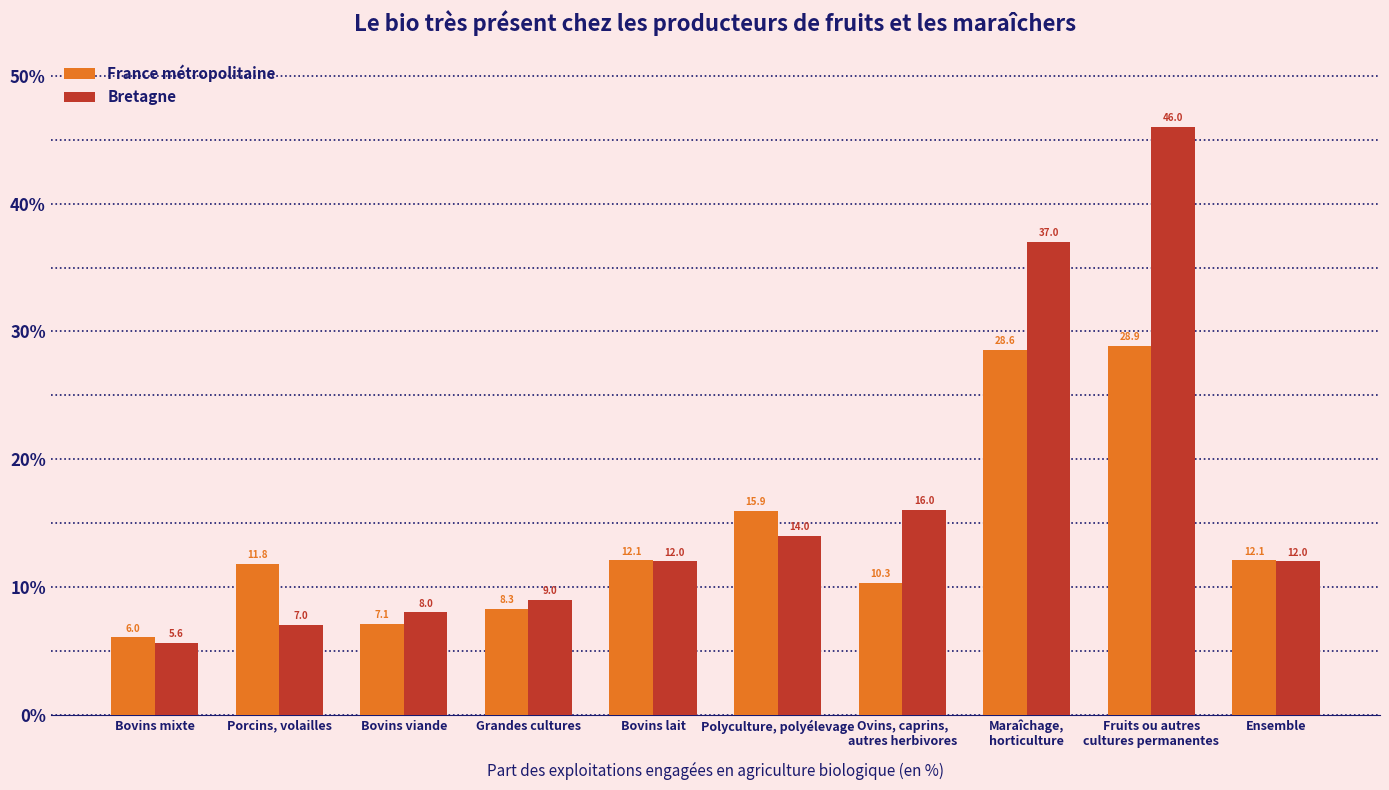

What position from the left is Bovins viande?

3